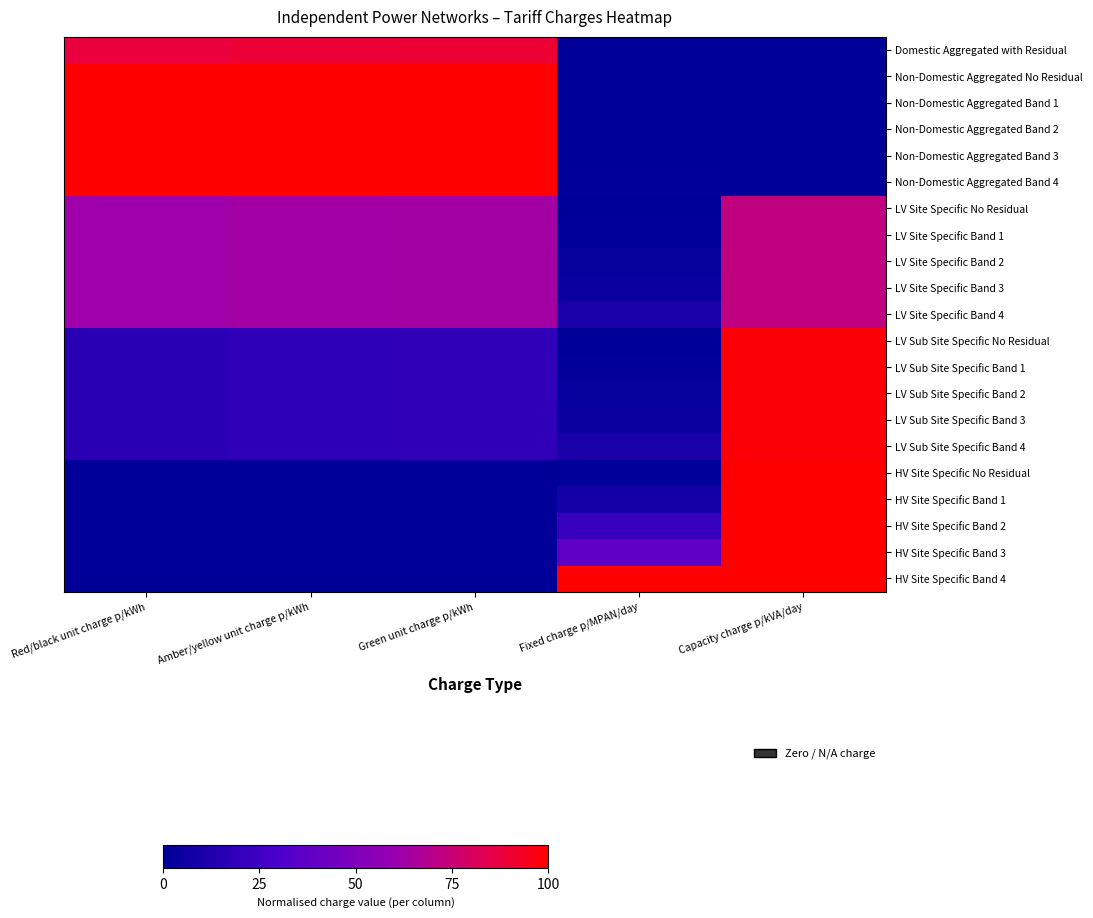

Rank the series by their maximum value, from lowest to highest.

LV Site Specific No Residual, LV Site Specific Band 1, LV Site Specific Band 2, LV Site Specific Band 3, LV Site Specific Band 4, Domestic Aggregated with Residual, LV Sub Site Specific No Residual, LV Sub Site Specific Band 1, LV Sub Site Specific Band 2, LV Sub Site Specific Band 3, LV Sub Site Specific Band 4, Non-Domestic Aggregated No Residual, Non-Domestic Aggregated Band 1, Non-Domestic Aggregated Band 2, Non-Domestic Aggregated Band 3, Non-Domestic Aggregated Band 4, HV Site Specific No Residual, HV Site Specific Band 1, HV Site Specific Band 2, HV Site Specific Band 3, HV Site Specific Band 4